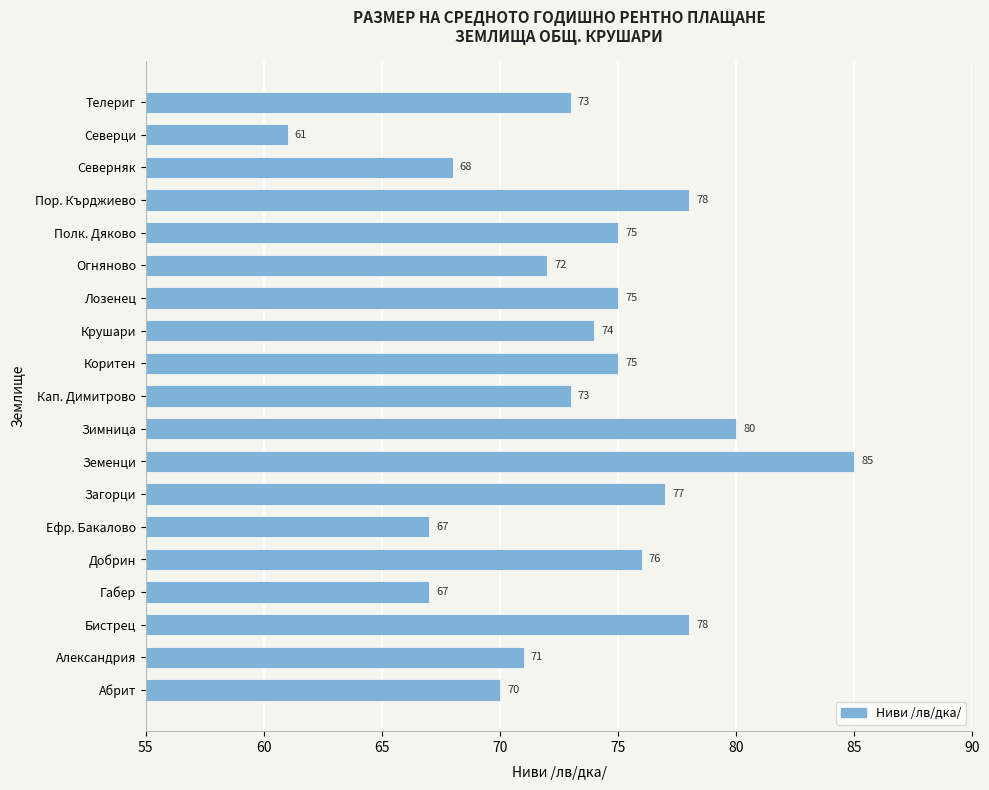

Reading bottom to top, transcribe all the data shown in this chart.

70	71	78	67	76	67	77	85	80	73	75	74	75	72	75	78	68	61	73